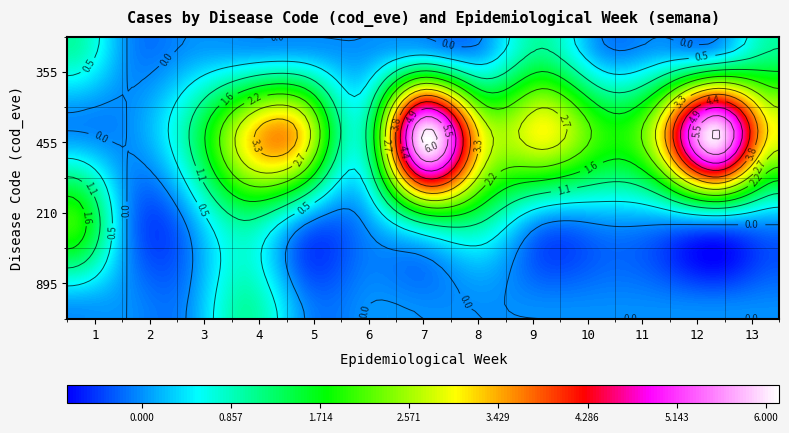

At which category is the sum across all series the highest?

7